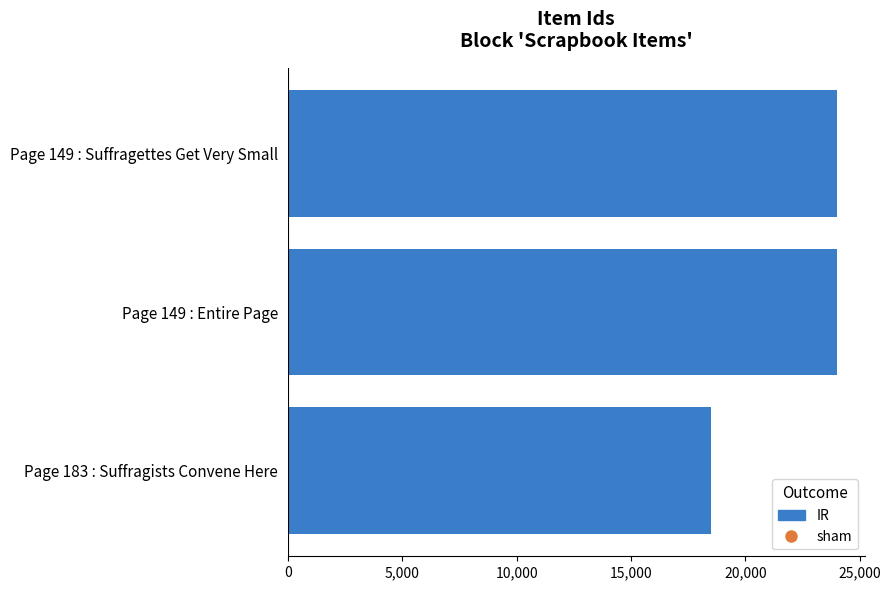

Approximately how many times larger is the value at Page 183 : Suffragists Convene Here compared to Page 149 : Suffragettes Get Very Small?

0.8